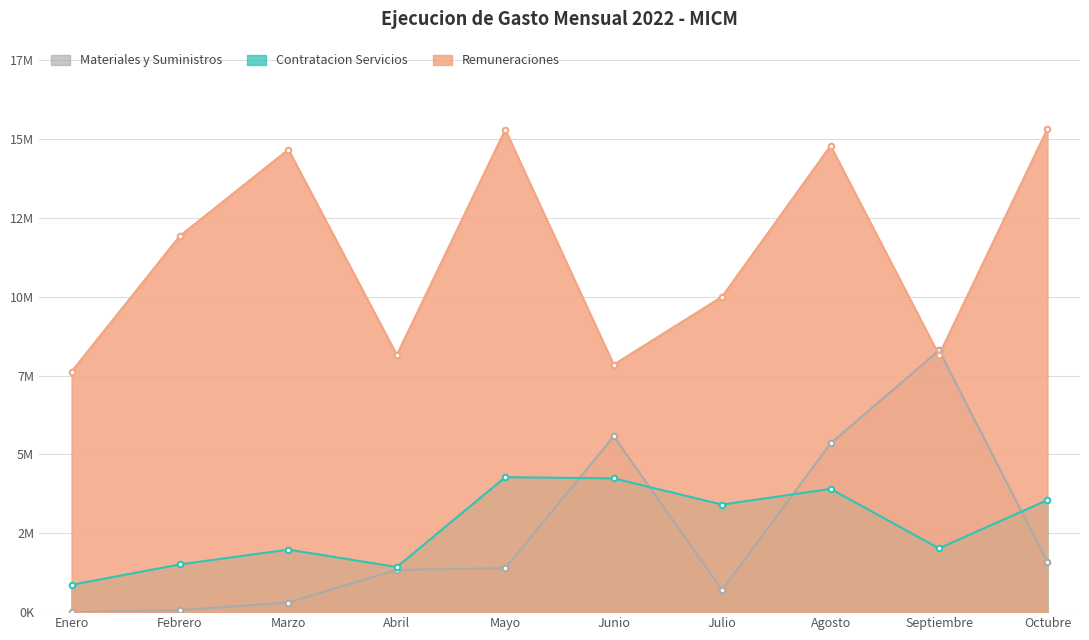

True or false: Materiales y Suministros and Remuneraciones cross at least once.

True